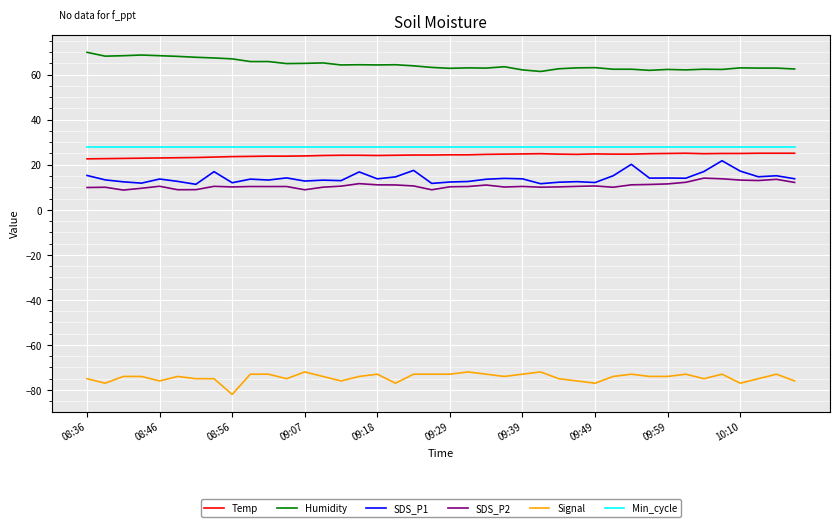

True or false: Min_cycle and Temp intersect in this chart.

False